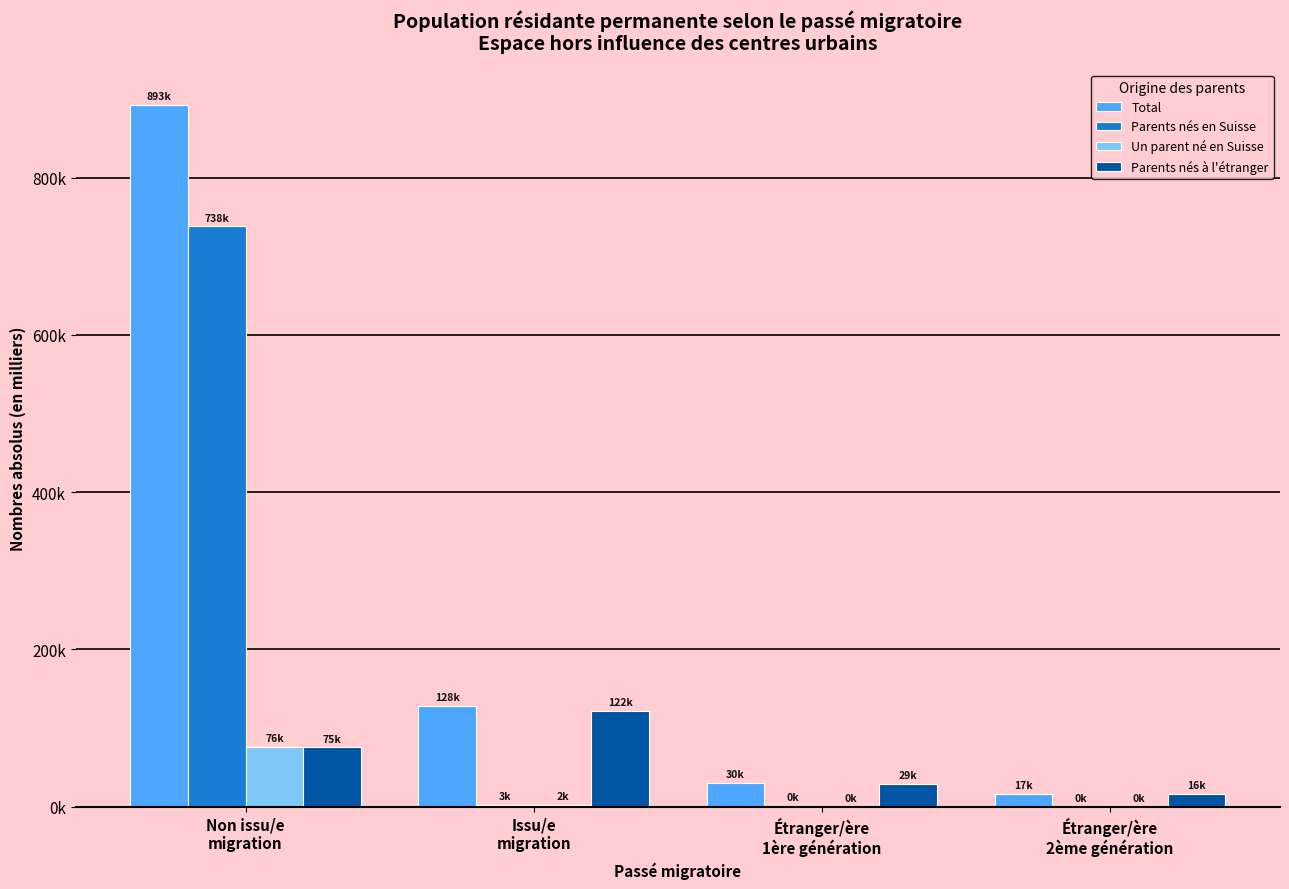

At Étranger/ère
2ème génération, list the series in order from smallest to largest.

Un parent né en Suisse, Parents nés en Suisse, Parents nés à l'étranger, Total